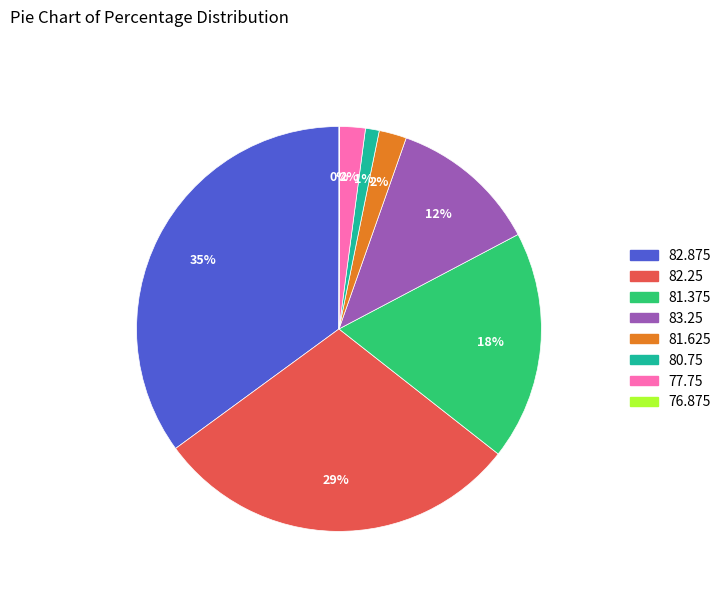

To the nearest percent, what is the difference between the largest and smallest slice percentages?

35%